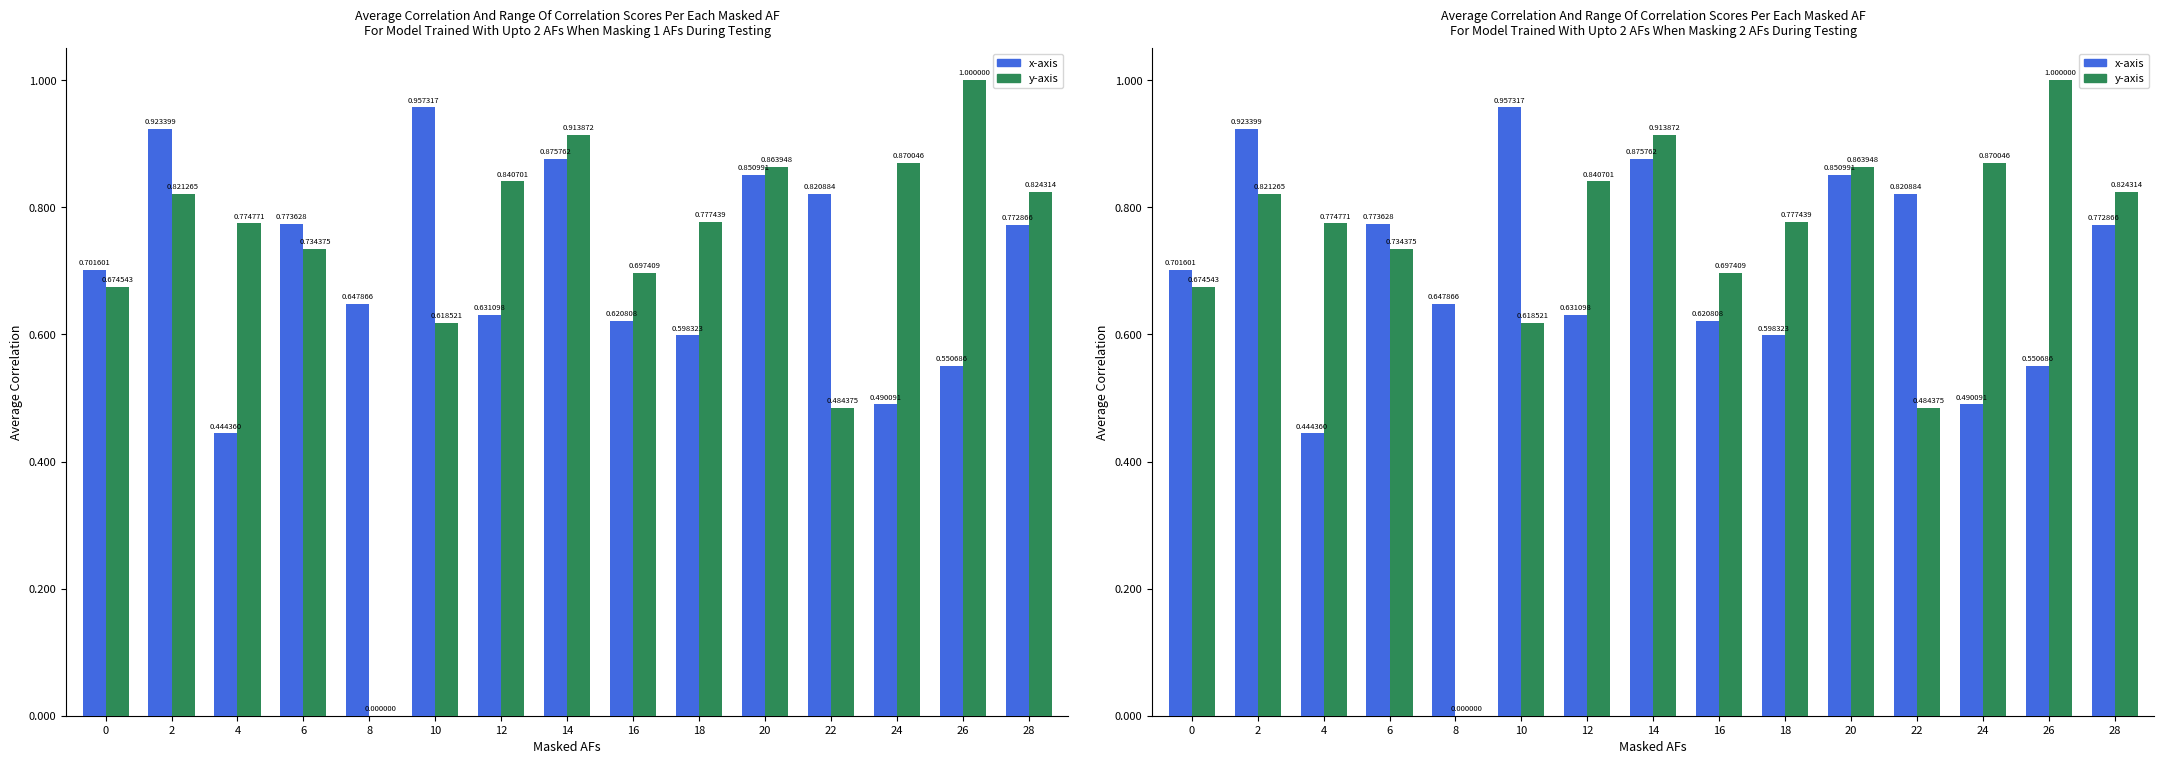

Where is y-axis nearest to the value 0?

8